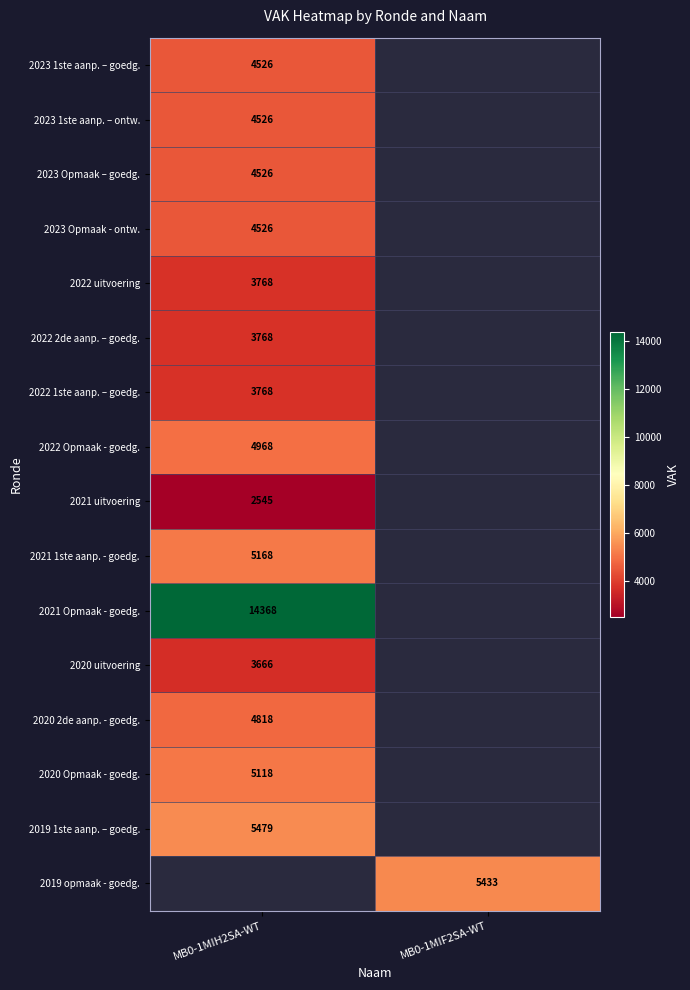

What is the greatest value displayed?

14368.0